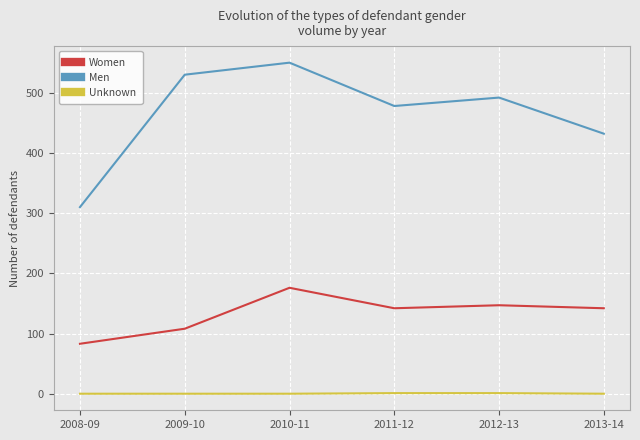

What is the greatest value displayed?

550